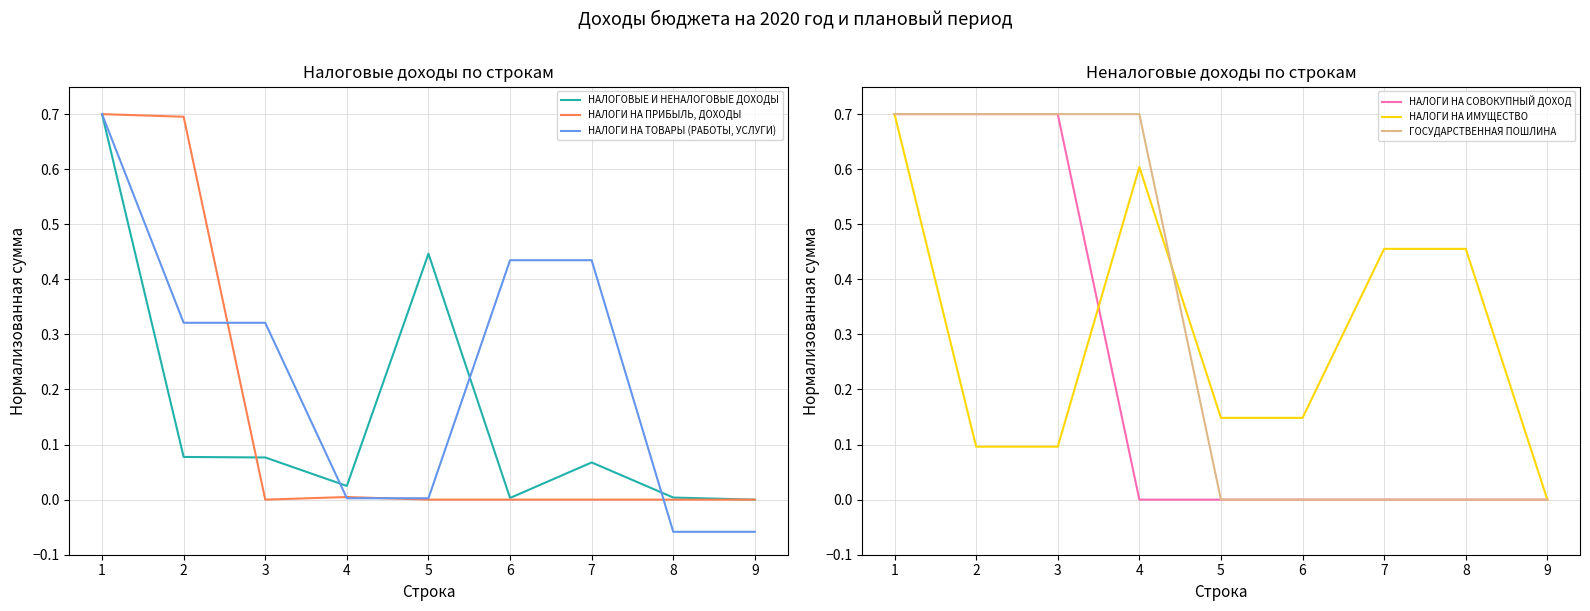

At which label does НАЛОГИ НА ТОВАРЫ (РАБОТЫ, УСЛУГИ) reach its peak?

1